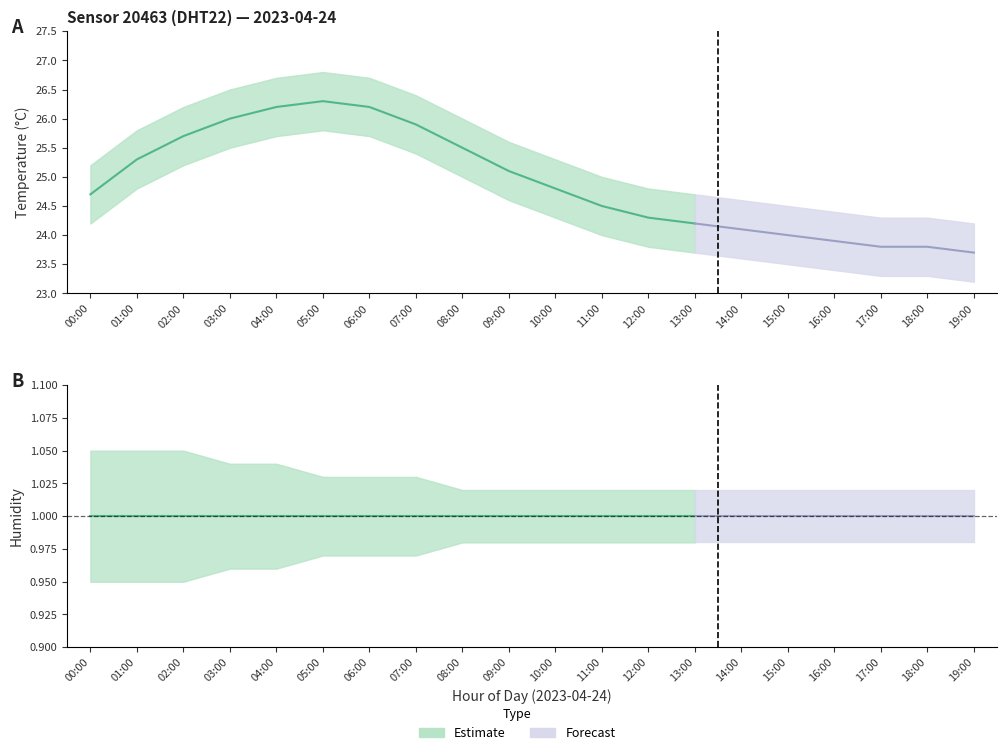

What is the maximum value for humidity?

1.0